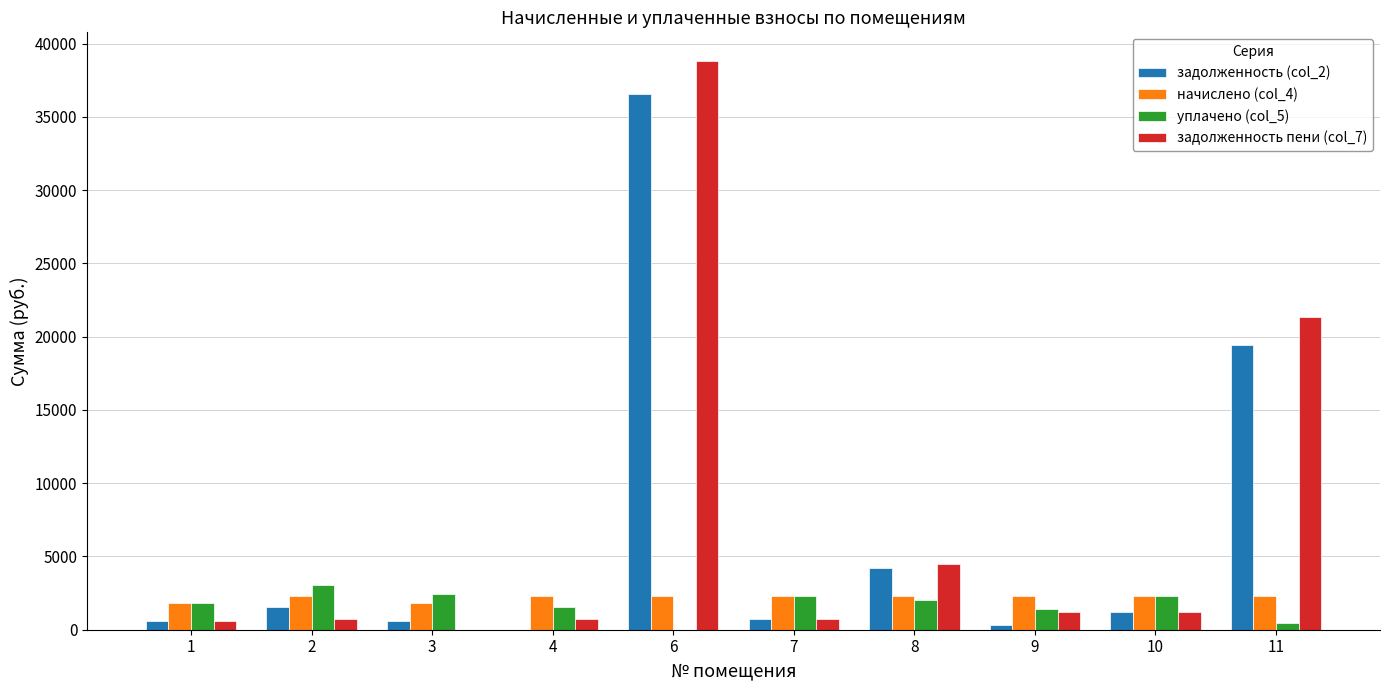

What is the average value of the задолженность (col_2) series?

6522.7